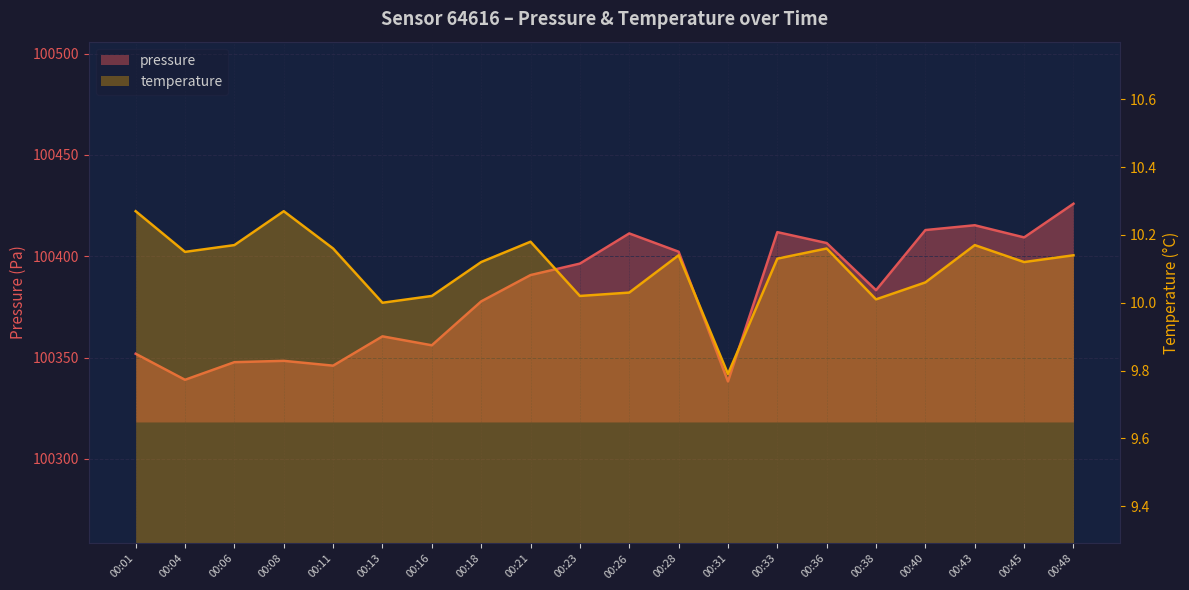

What is the sum of the temperature values at 00:43 and 00:26?

20.2